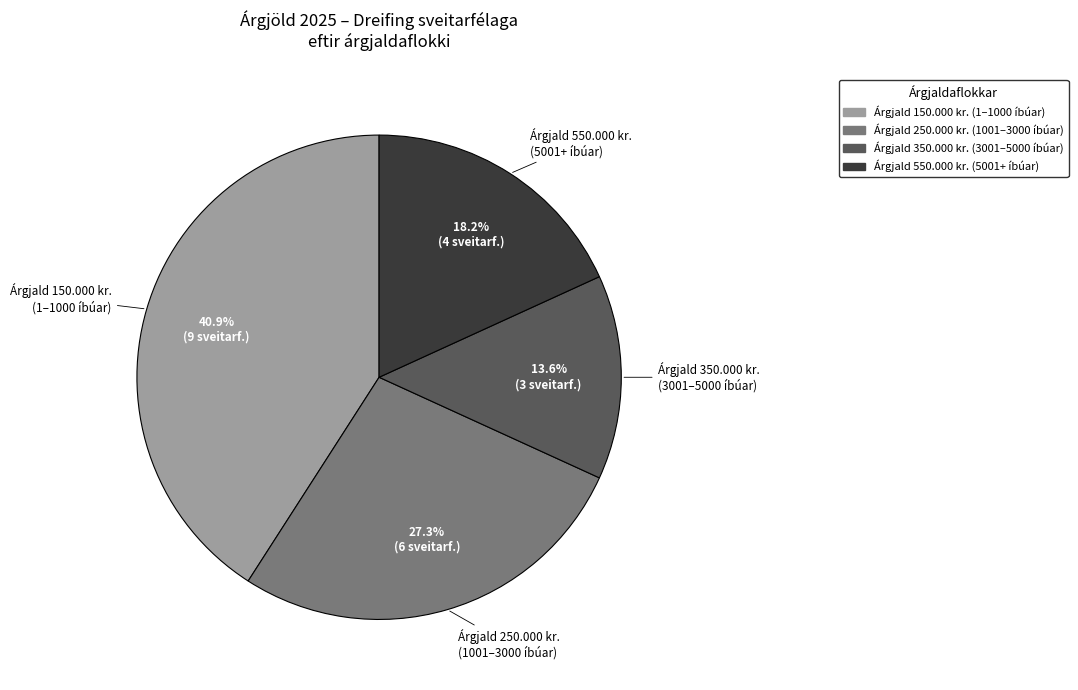

Is there a majority slice in this chart?

No